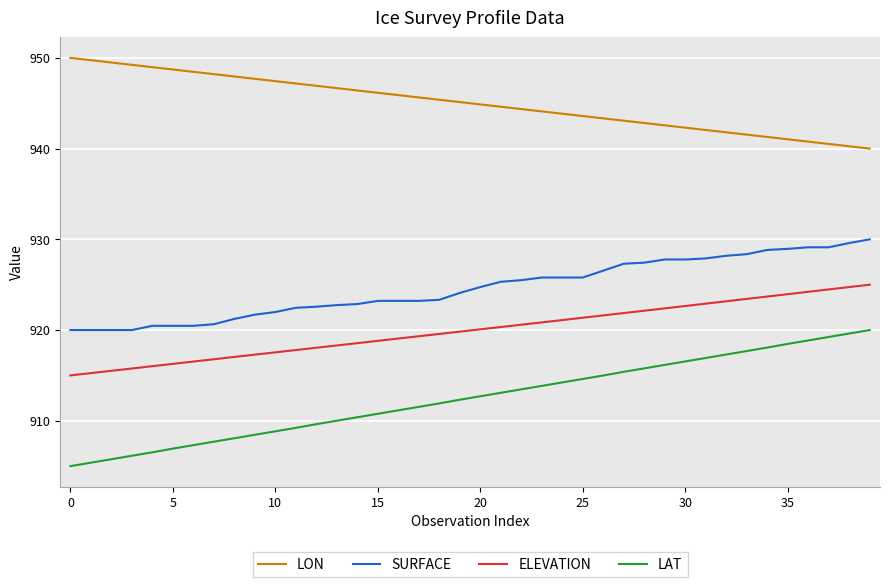

Which series has the largest total across all categories?

LON